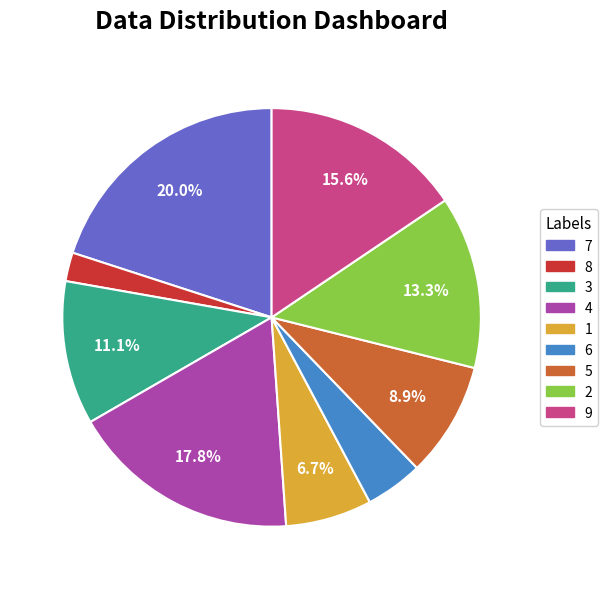

Which has a higher value, 3 or 7?

7